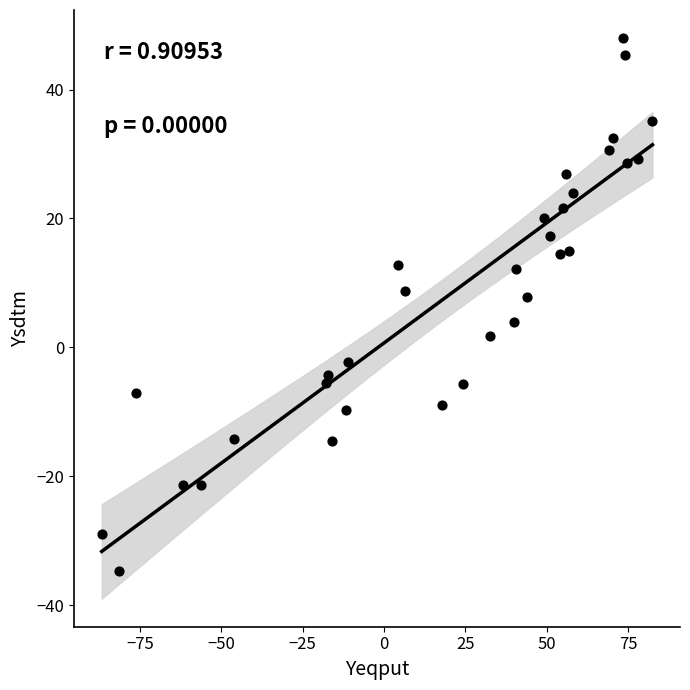

What is the range of Y values (max minus min)?

82.7